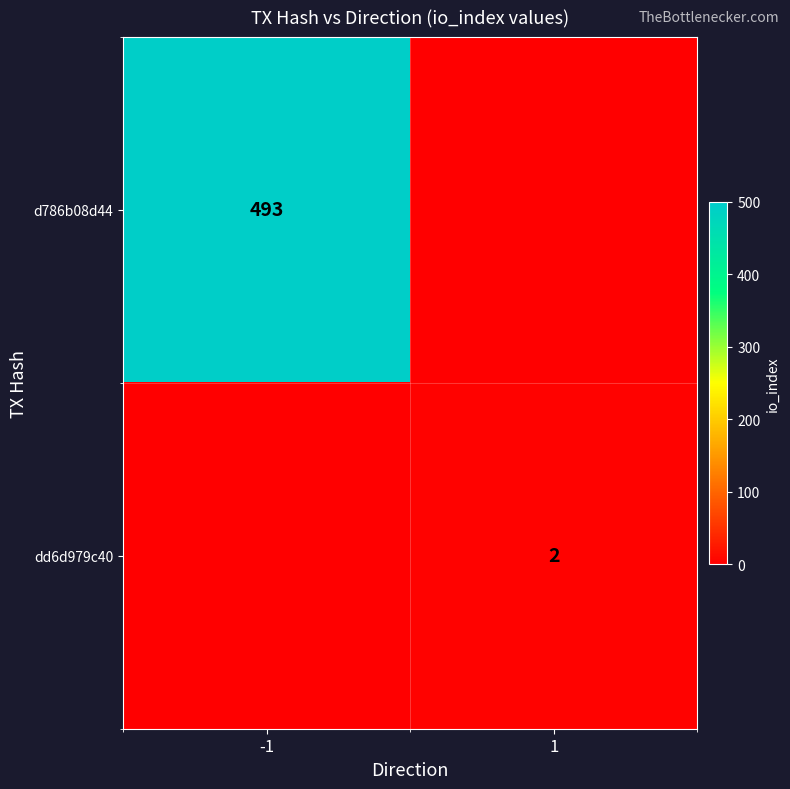

The value of d786b08d44 at -1 is 493. True or false?

True